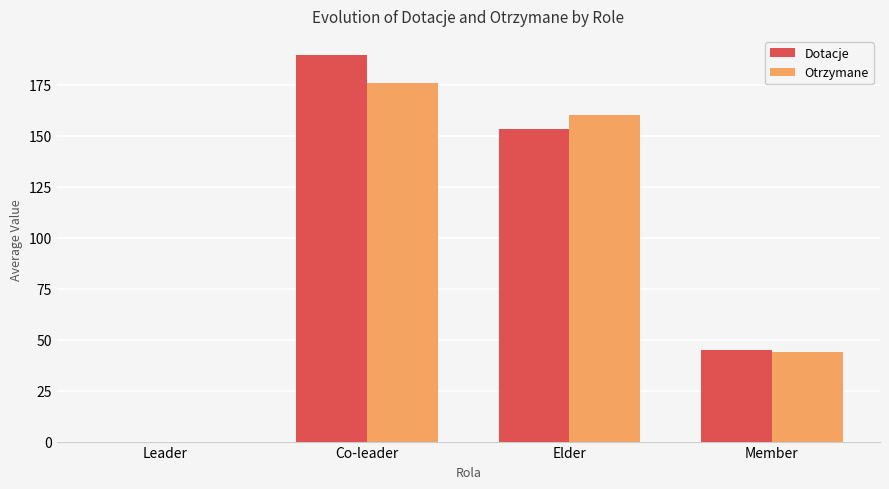

At which label does Otrzymane first exceed 160?

Co-leader